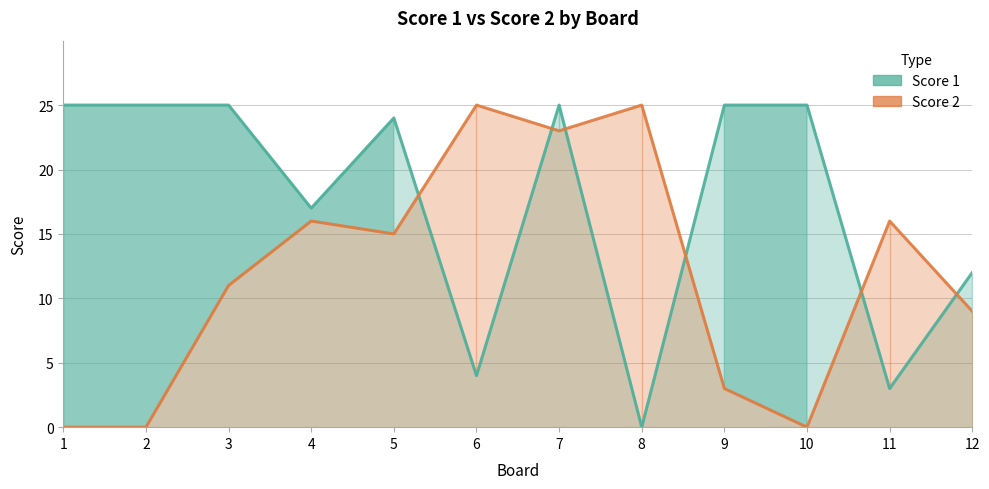

Is the value of Score 2 at 3 greater than the value of Score 1 at 8?

Yes